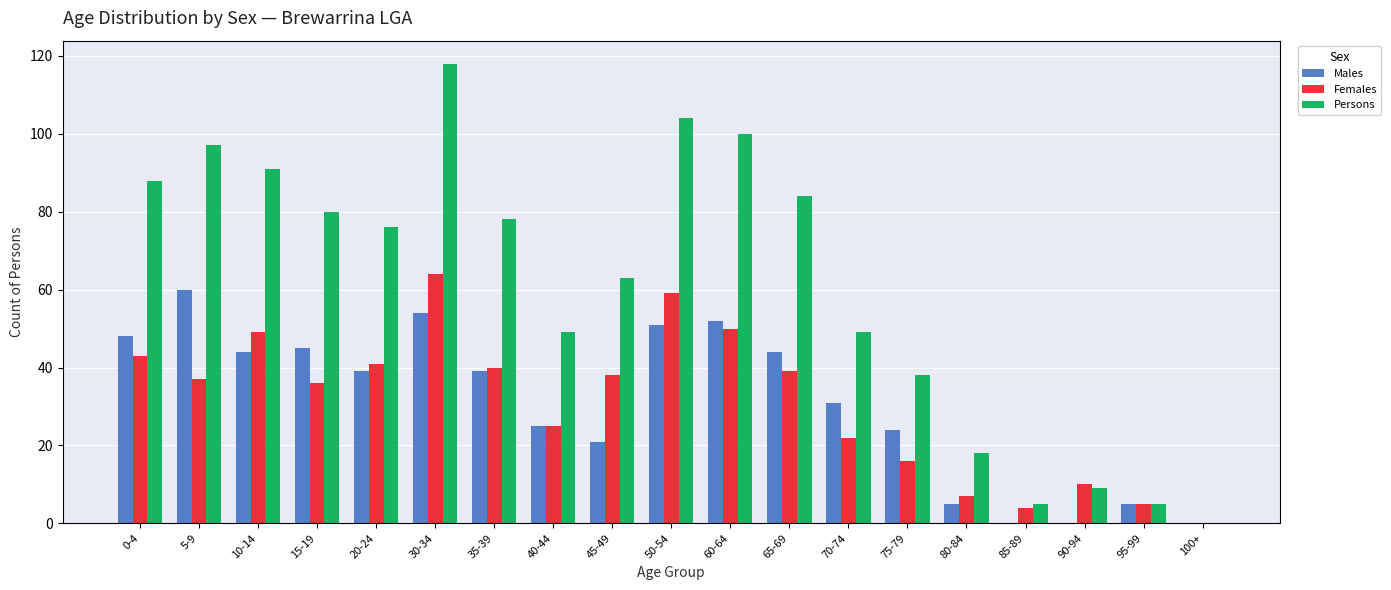

Reading right to left, list all the values displayed in this chart.

Males: 0	5	0	0	5	24	31	44	52	51	21	25	39	54	39	45	44	60	48
Females: 0	5	10	4	7	16	22	39	50	59	38	25	40	64	41	36	49	37	43
Persons: 0	5	9	5	18	38	49	84	100	104	63	49	78	118	76	80	91	97	88